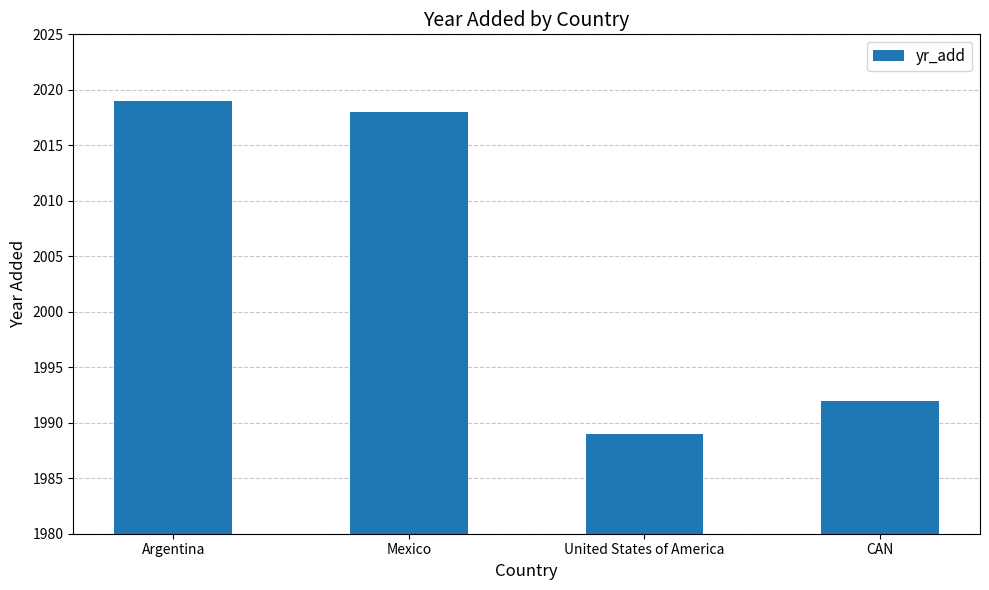

List the labels in order of value, smallest first.

United States of America, CAN, Mexico, Argentina